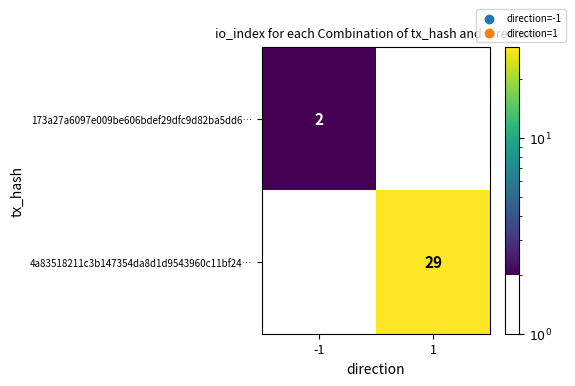

Rank the series by their maximum value, from highest to lowest.

4a83518211c3b147354da8d1d9543960c11bf24…, 173a27a6097e009be606bdef29dfc9d82ba5dd6…